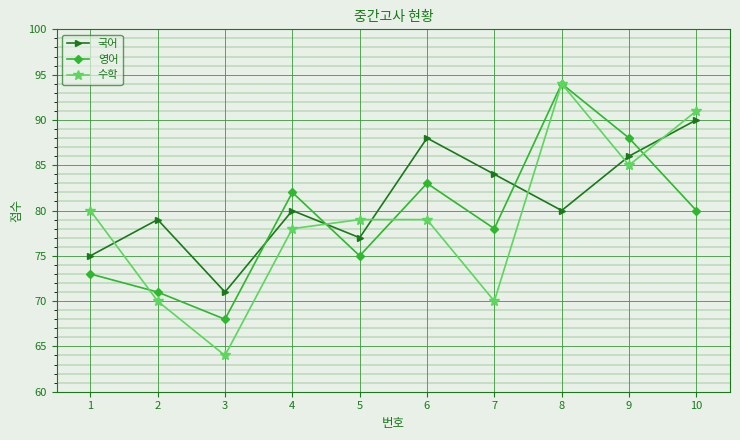

How many data points does each series have?

10